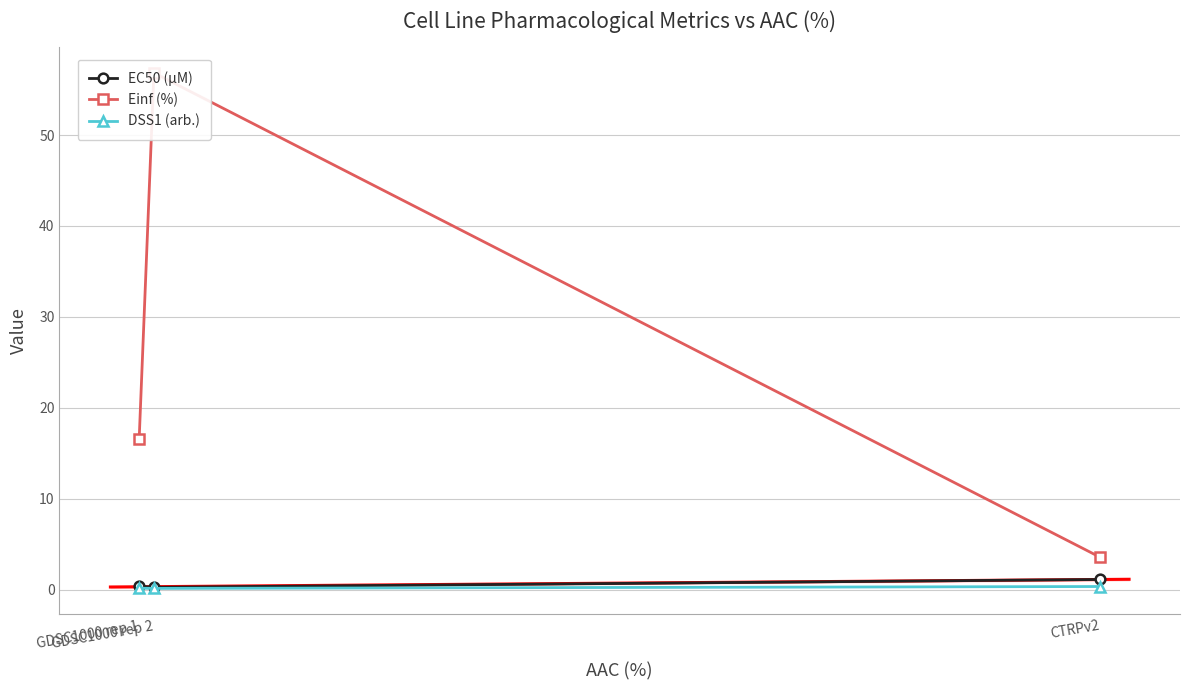

What is the approximate value of DSS1 (arb.) at GDSC1000 rep 2?

0.1